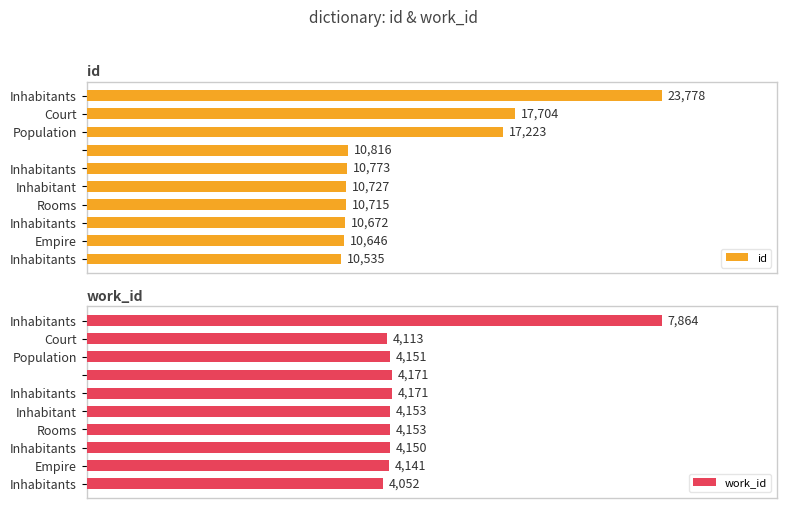

Which series changed the most between Inhabitants and Inhabitant?

id